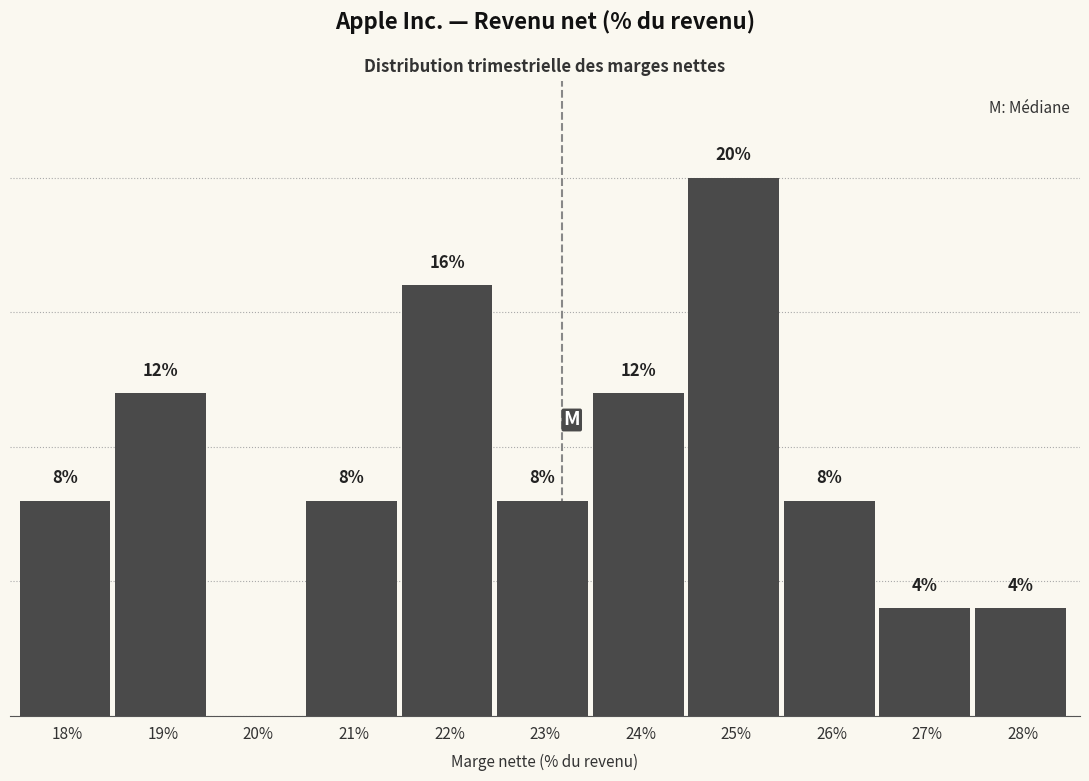

Are the bars horizontal?

No